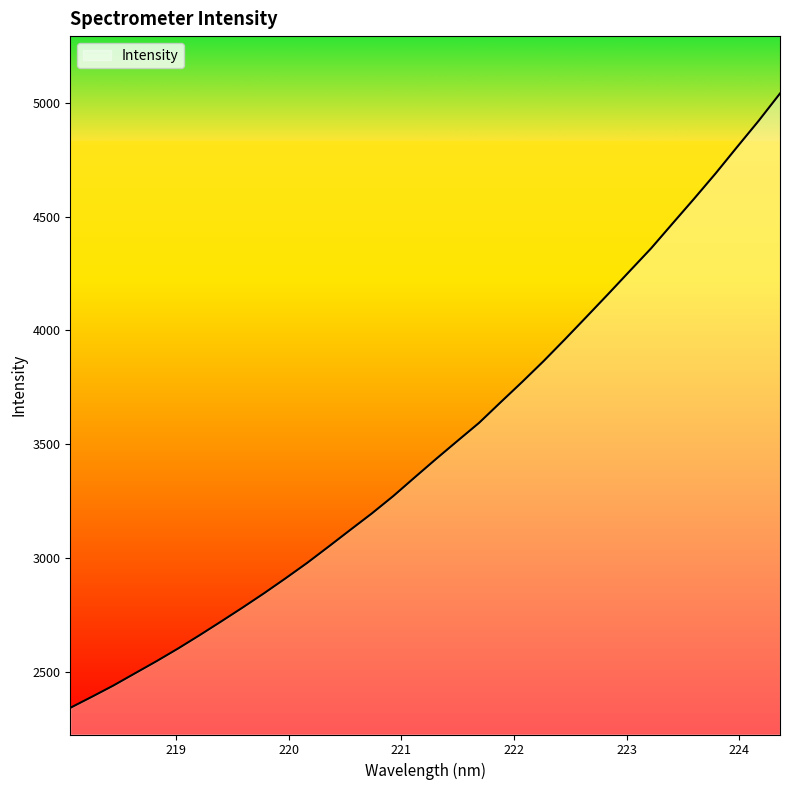

True or false: the data has more than 2 interior local peaks.

False